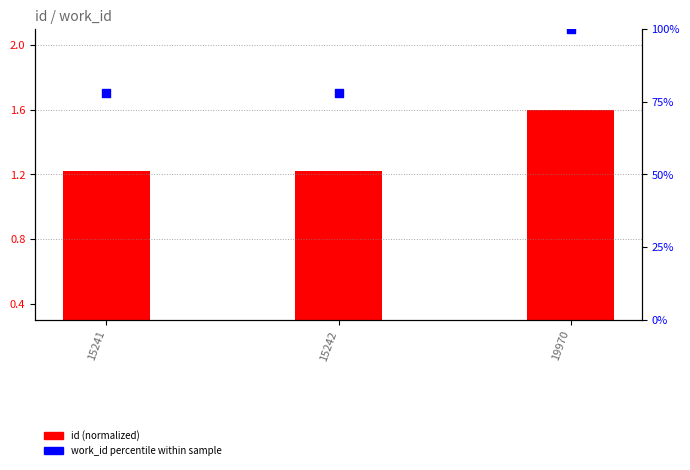

Which series contains the lowest Y value?

id (normalized)